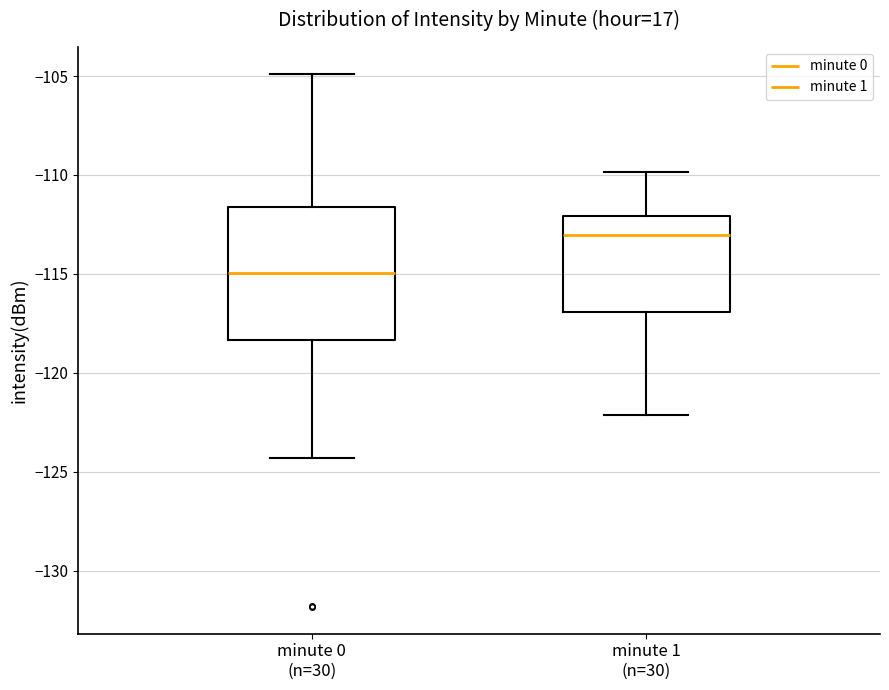

Which box is the tallest, from its lower edge to its upper edge?

minute 0 (n=30)